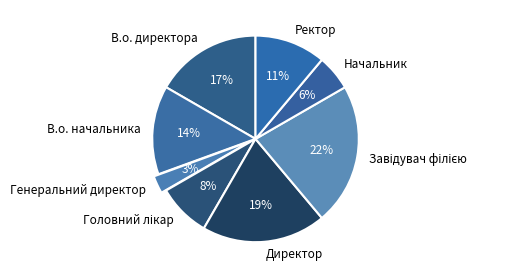

Which category has the smallest portion of the pie?

Генеральний директор